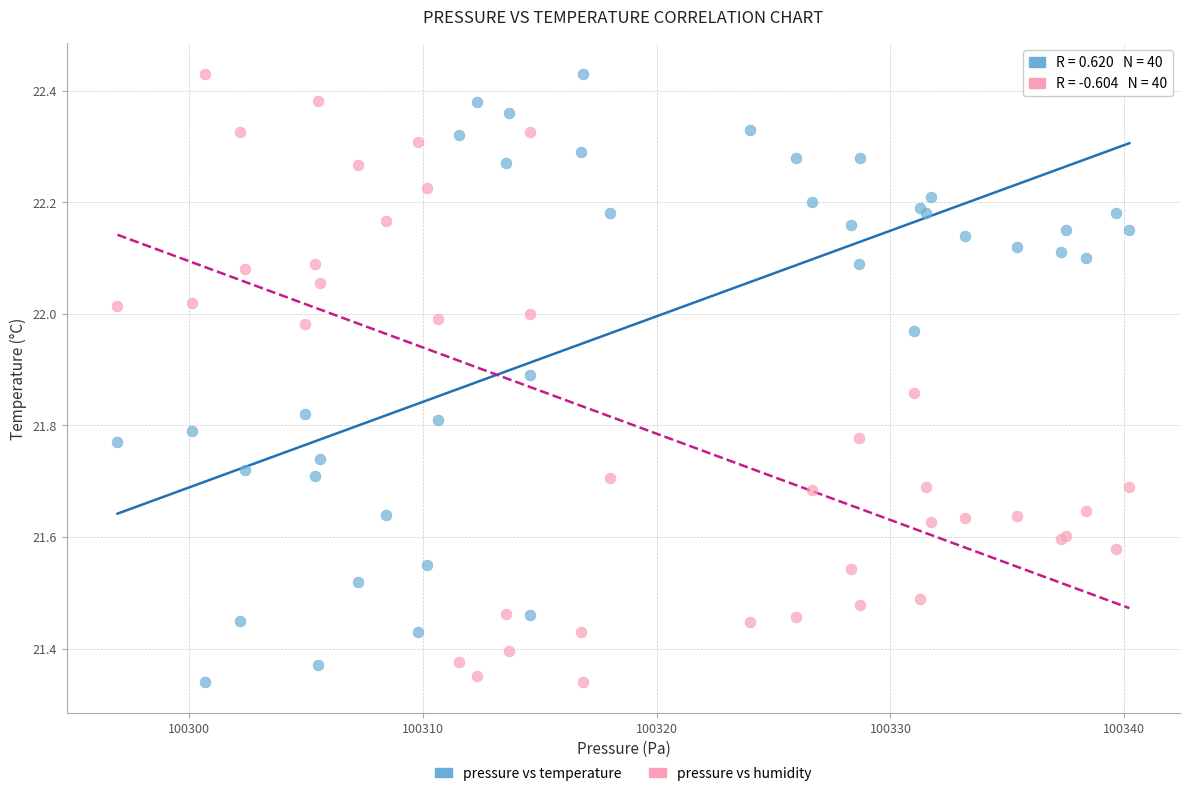

What is the X range (max minus min) for the scatter plot?

43.3